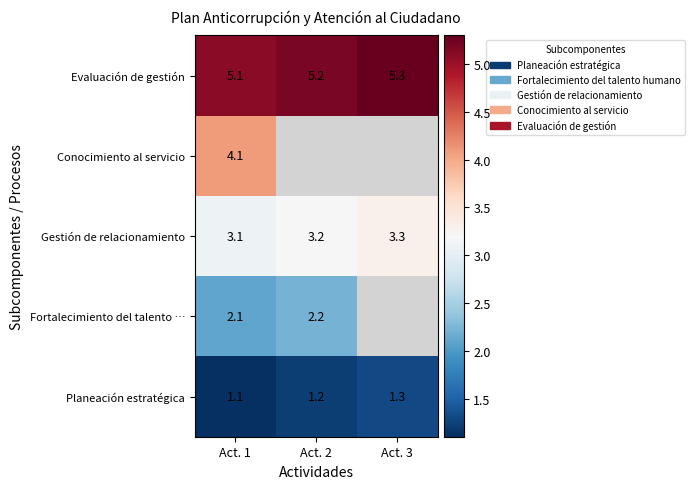

The value of Fortalecimiento del talento … at Act. 2 is 2.2. True or false?

True